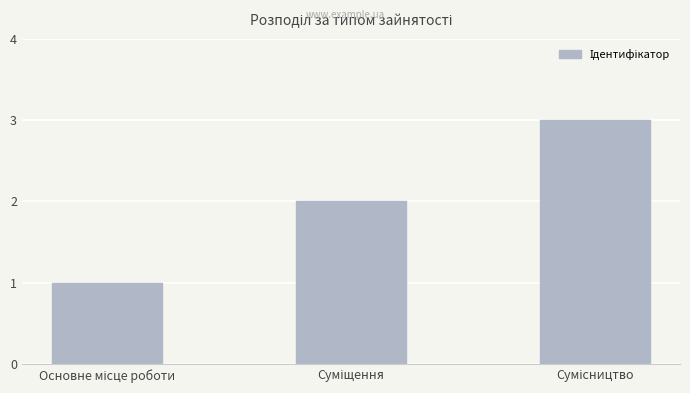

What is the sum of all values?

6